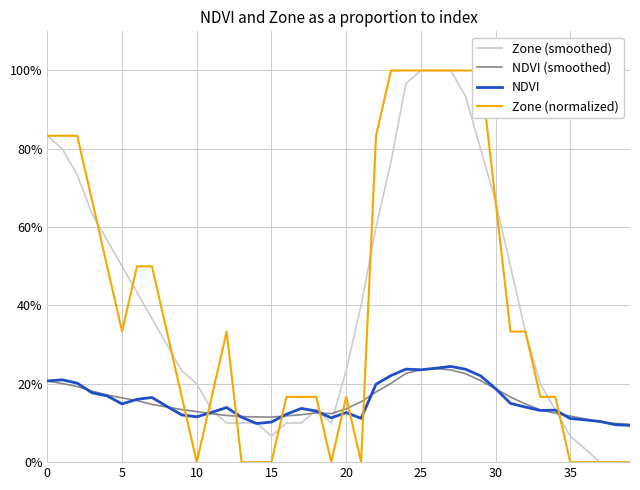

How many times do NDVI (smoothed) and NDVI cross each other?

13